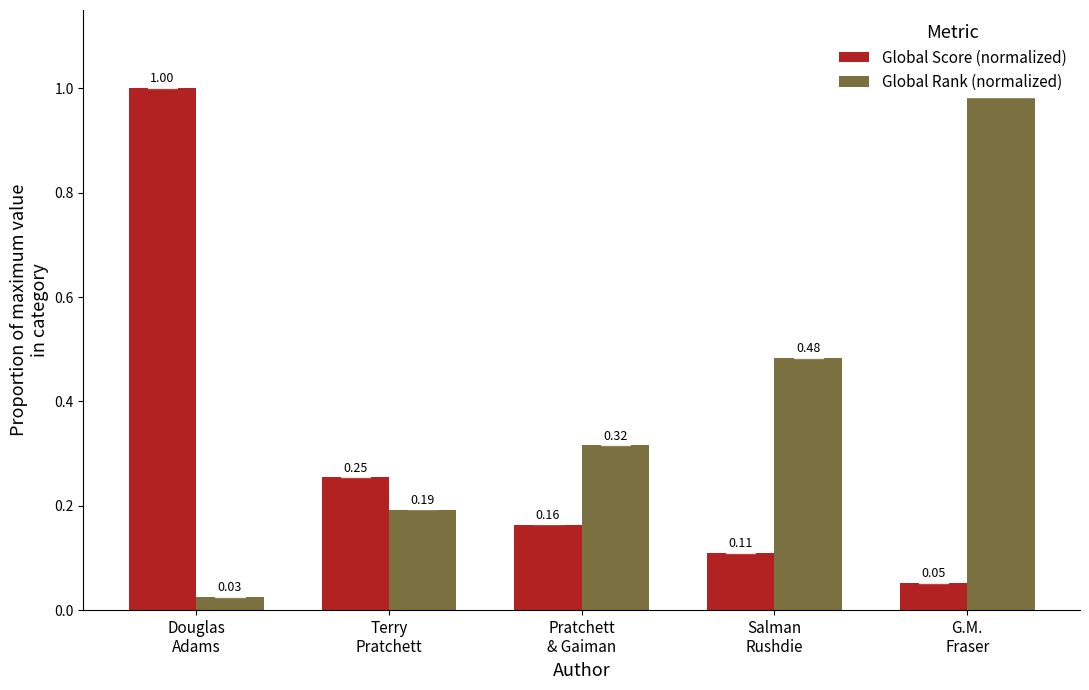

At which label is Global Rank (normalized) closest to 0?

Douglas
Adams